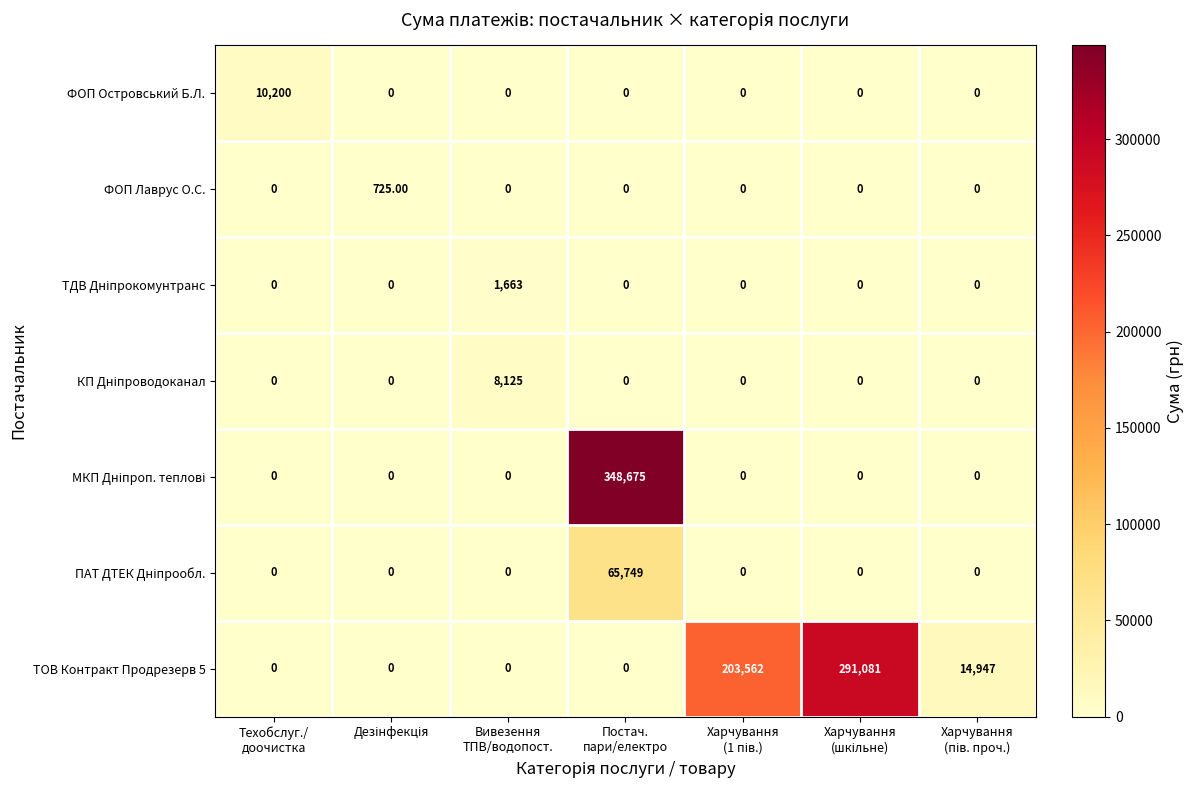

How many categories are shown in the chart?

7